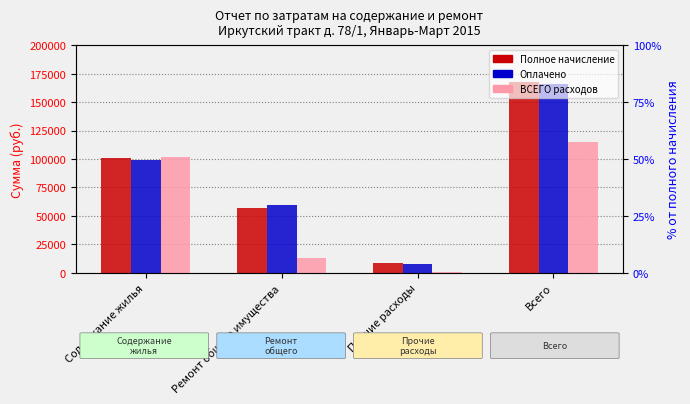

List the labels in order of ВСЕГО расходов value, smallest first.

Прочие расходы, Ремонт общего имущества, Содержание жилья, Всего